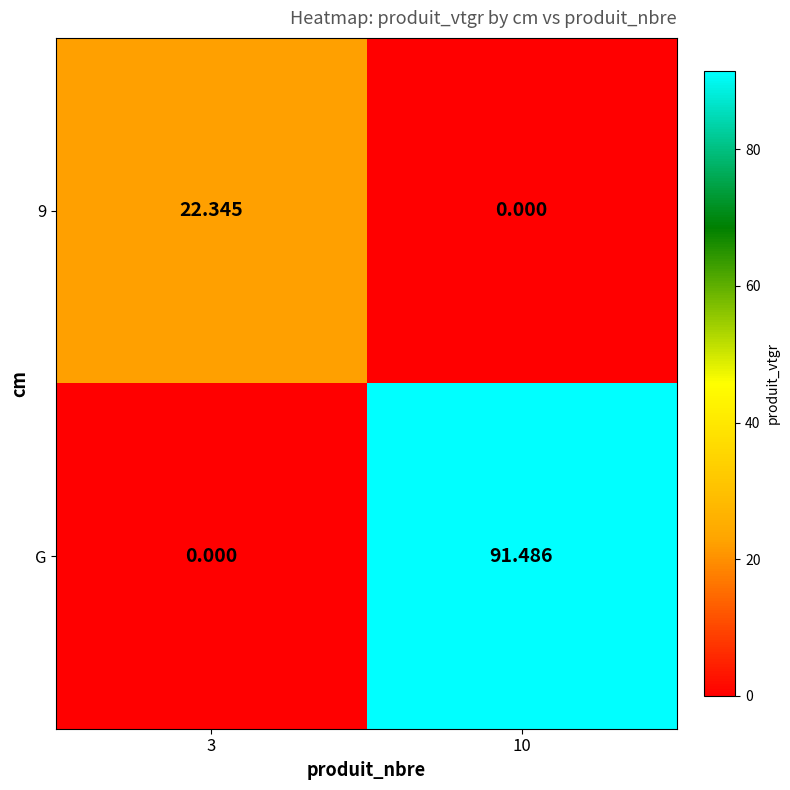

Which series changed the most between 3 and 10?

G